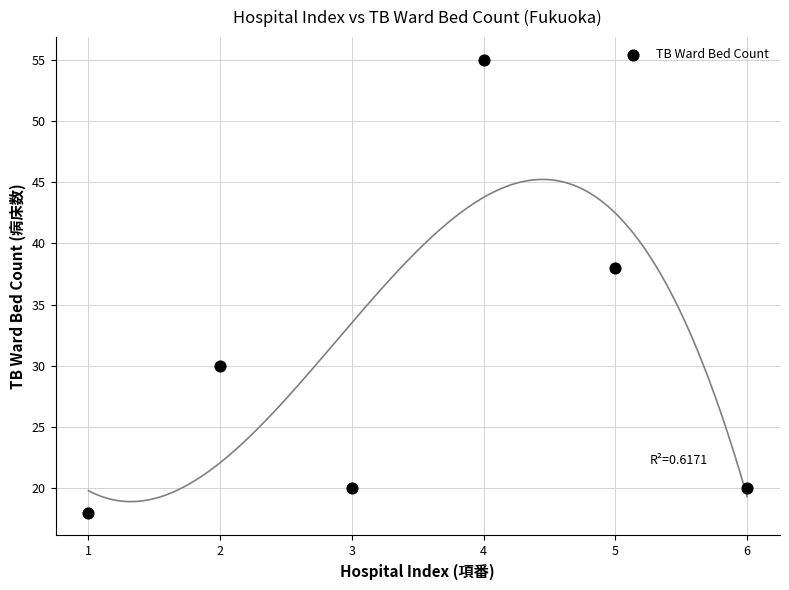

What Y value in the scatter plot is closest to 36?

38